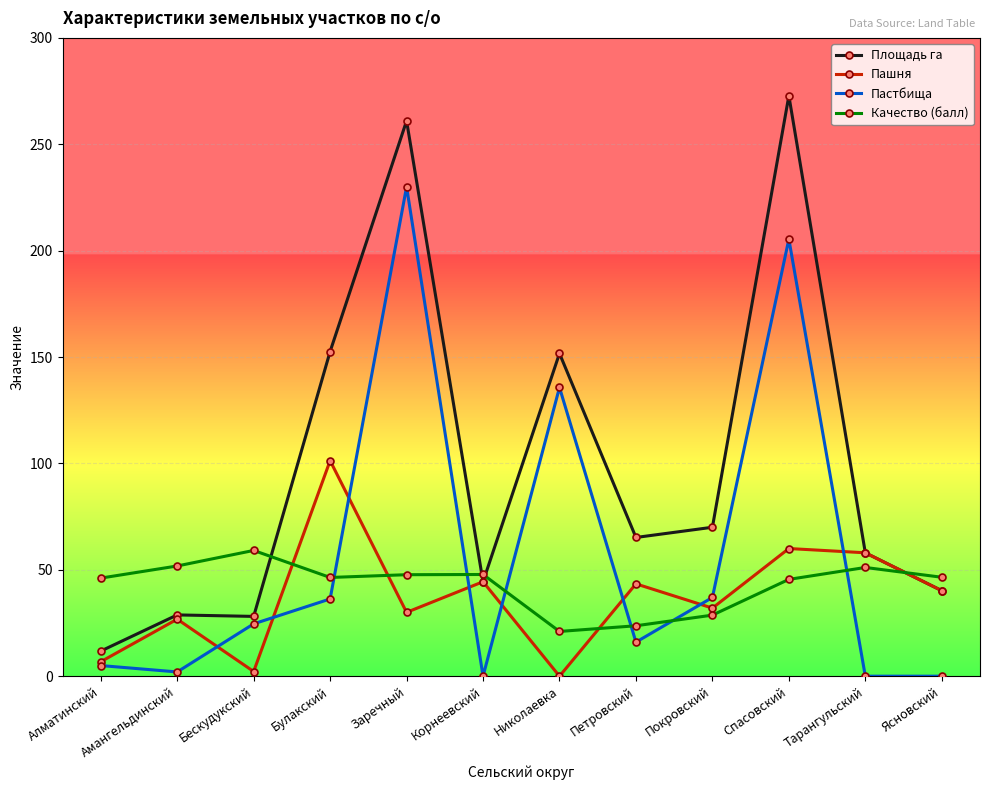

What is the sum of the Качество (балл) values at Петровский and Николаевка?

44.7